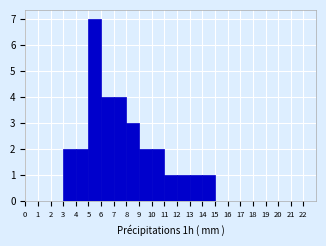

Over which range of the x-axis is the bar tallest?

5 to 6